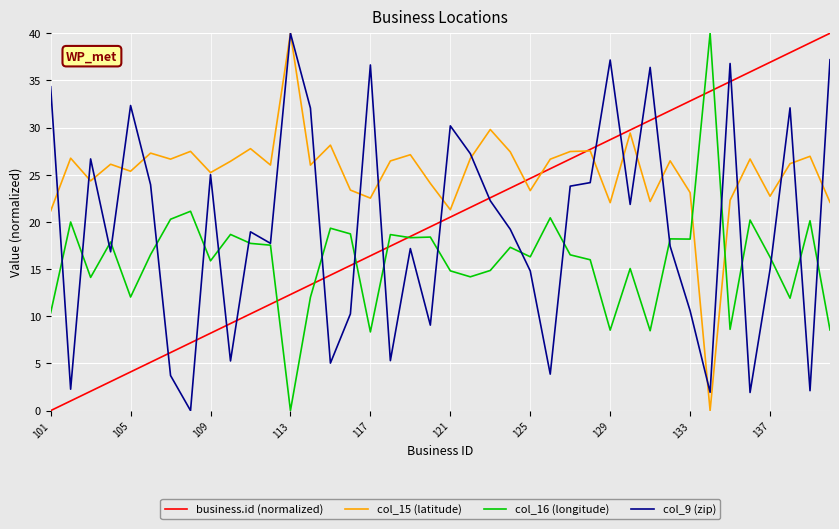

Which series has the largest total across all categories?

col_15 (latitude)